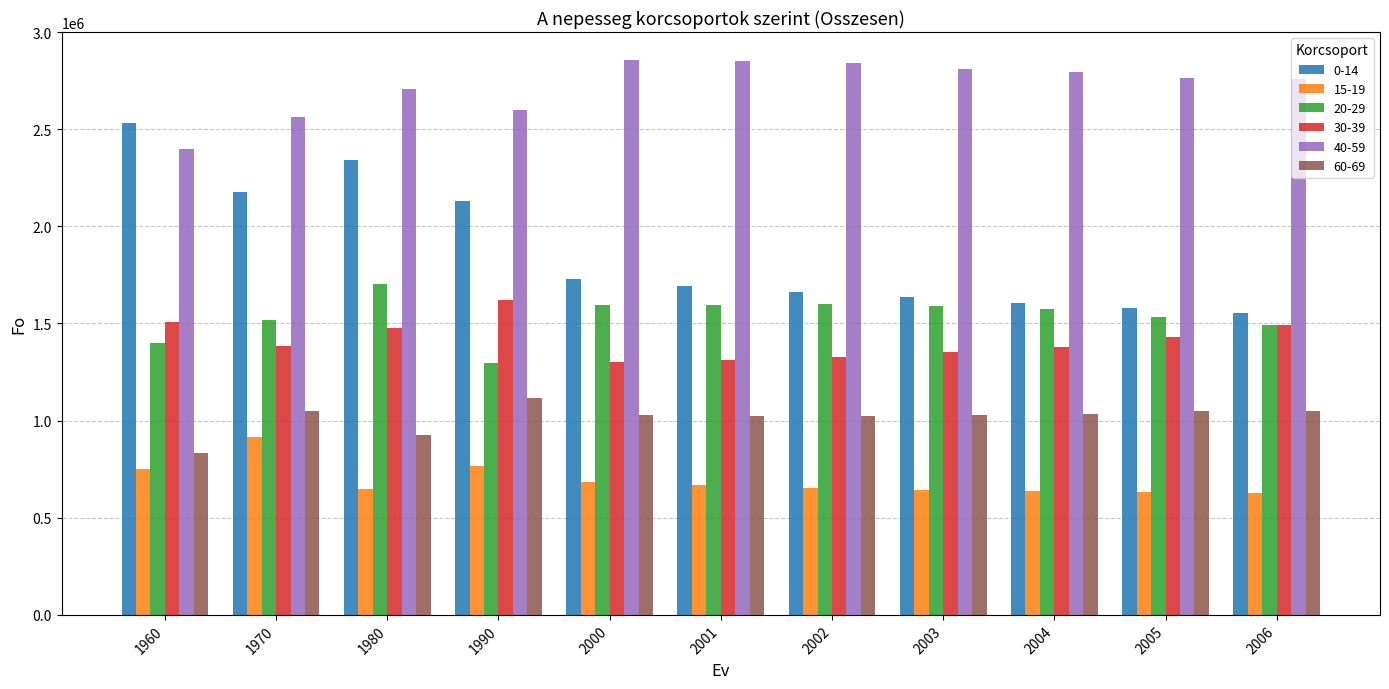

What is the total value across all series at 1960?

9419709